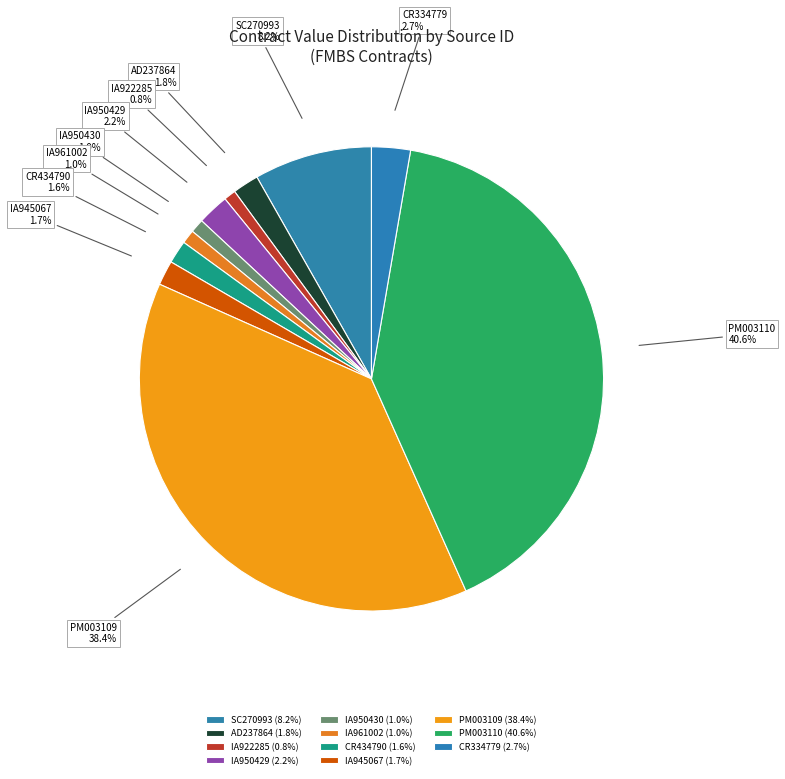

To the nearest percent, what percentage of the pie is IA922285?

1%